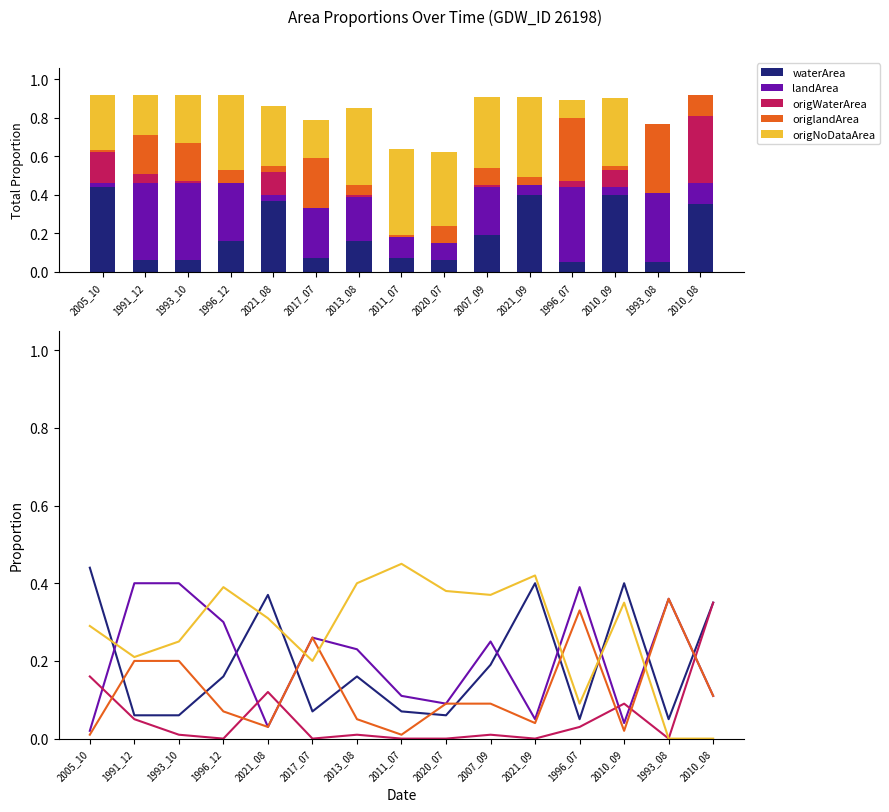

How many distinct data groups are displayed?

5